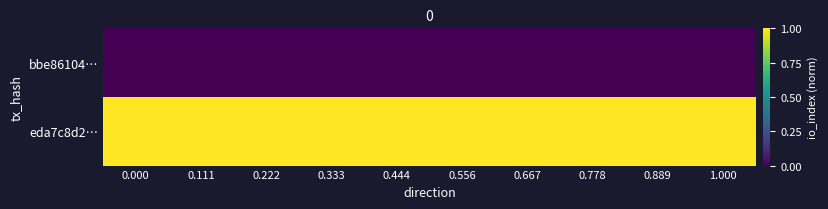

At how many categories does at least one series exceed 0?

10